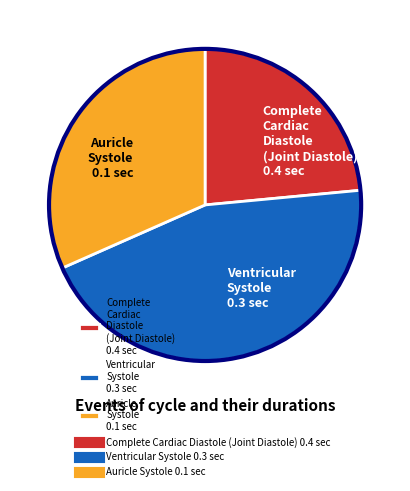

Is it true that Ventricular Systole 0.3 sec is 32% of the pie?

False